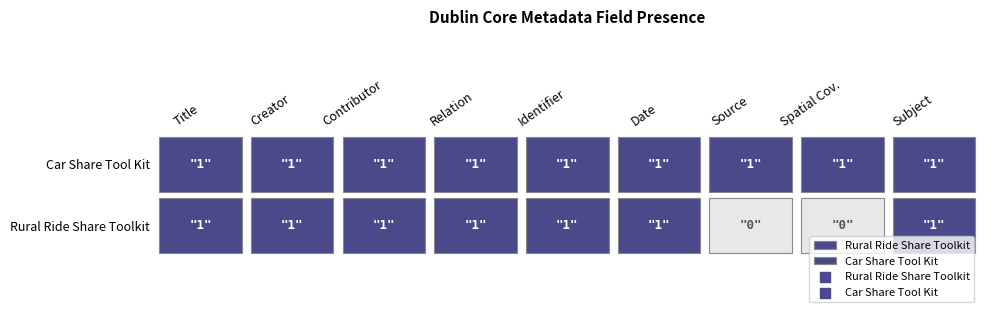

Reading right to left, extract all data points from this chart.

Rural Ride Share Toolkit: 1	0	0	1	1	1	1	1	1
Car Share Tool Kit: 1	1	1	1	1	1	1	1	1